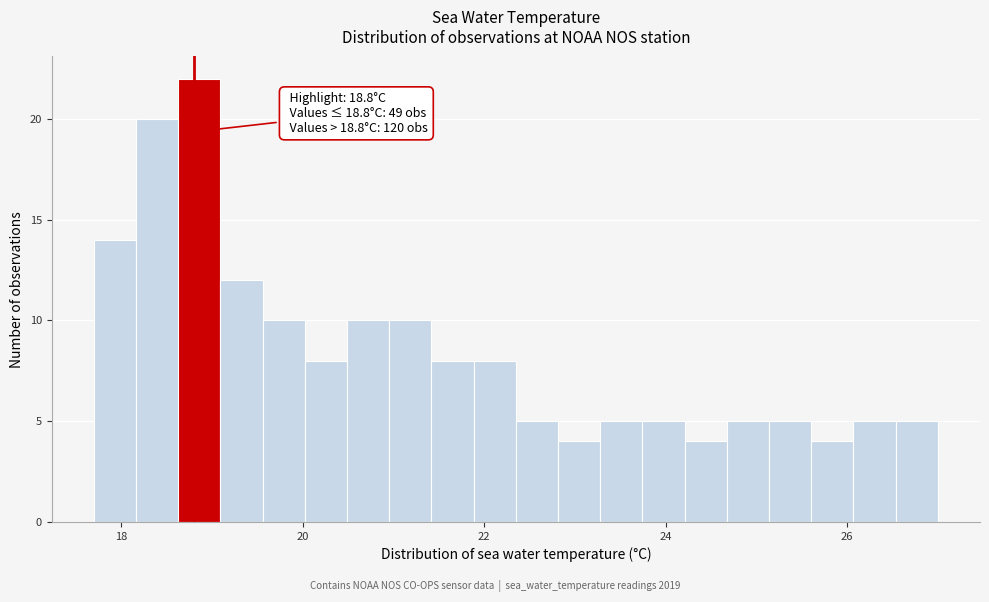

Read against the x-axis, roughly where is the centre of the tallest bar?

18.8